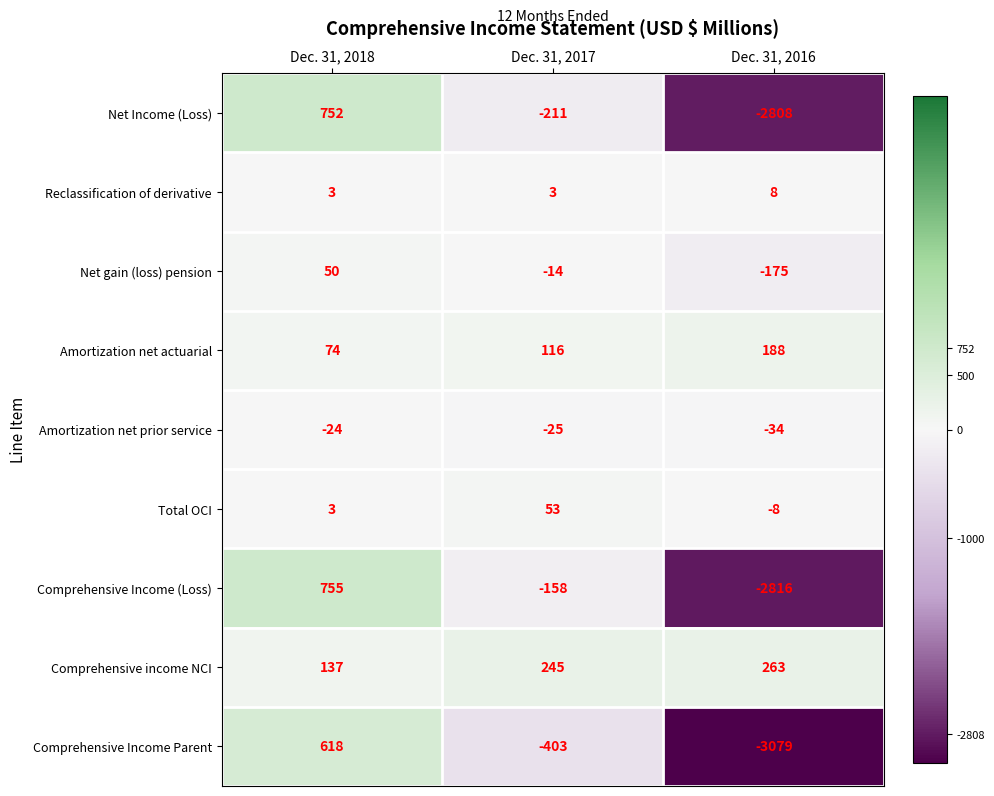

How many distinct data groups are displayed?

9